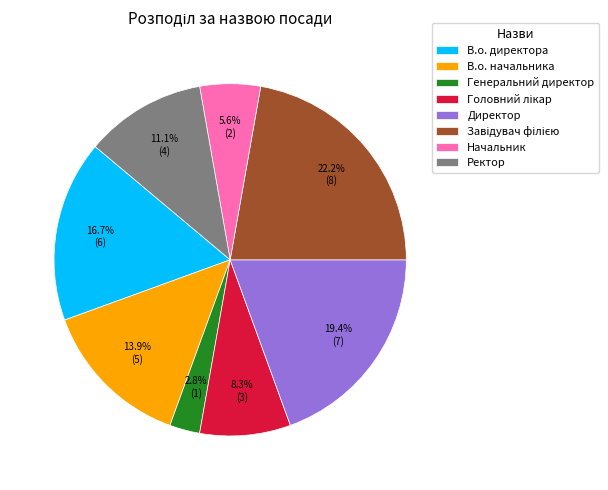

Approximately how many times larger is the value at Начальник compared to Ректор?

0.5